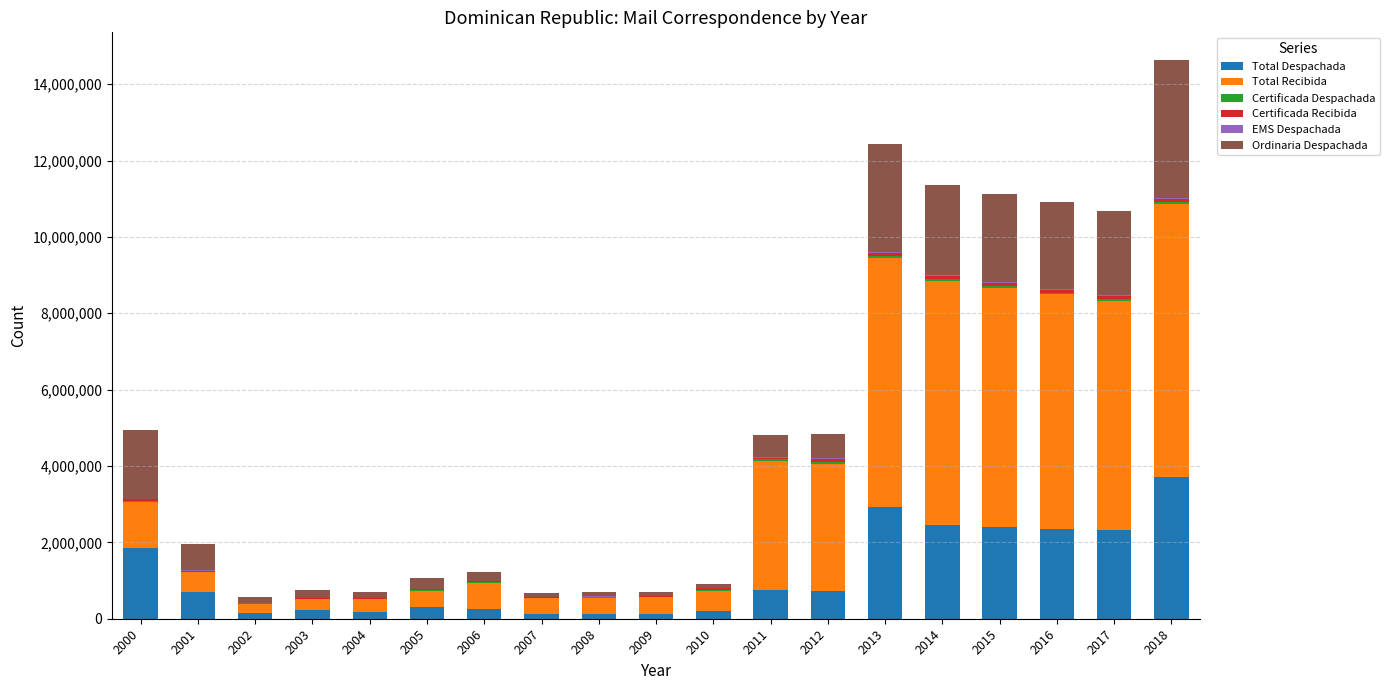

At which category is the sum across all series the highest?

2018